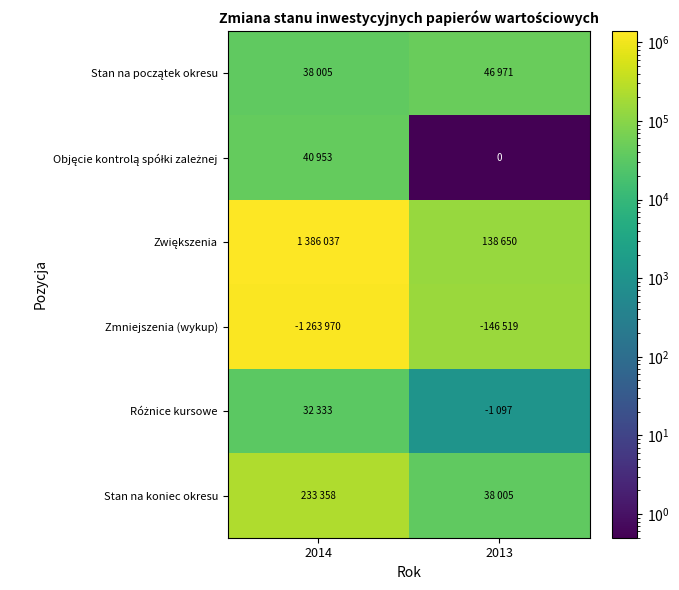

Is the value of Stan na początek okresu at 2014 greater than the value of Zmniejszenia (wykup) at 2013?

No